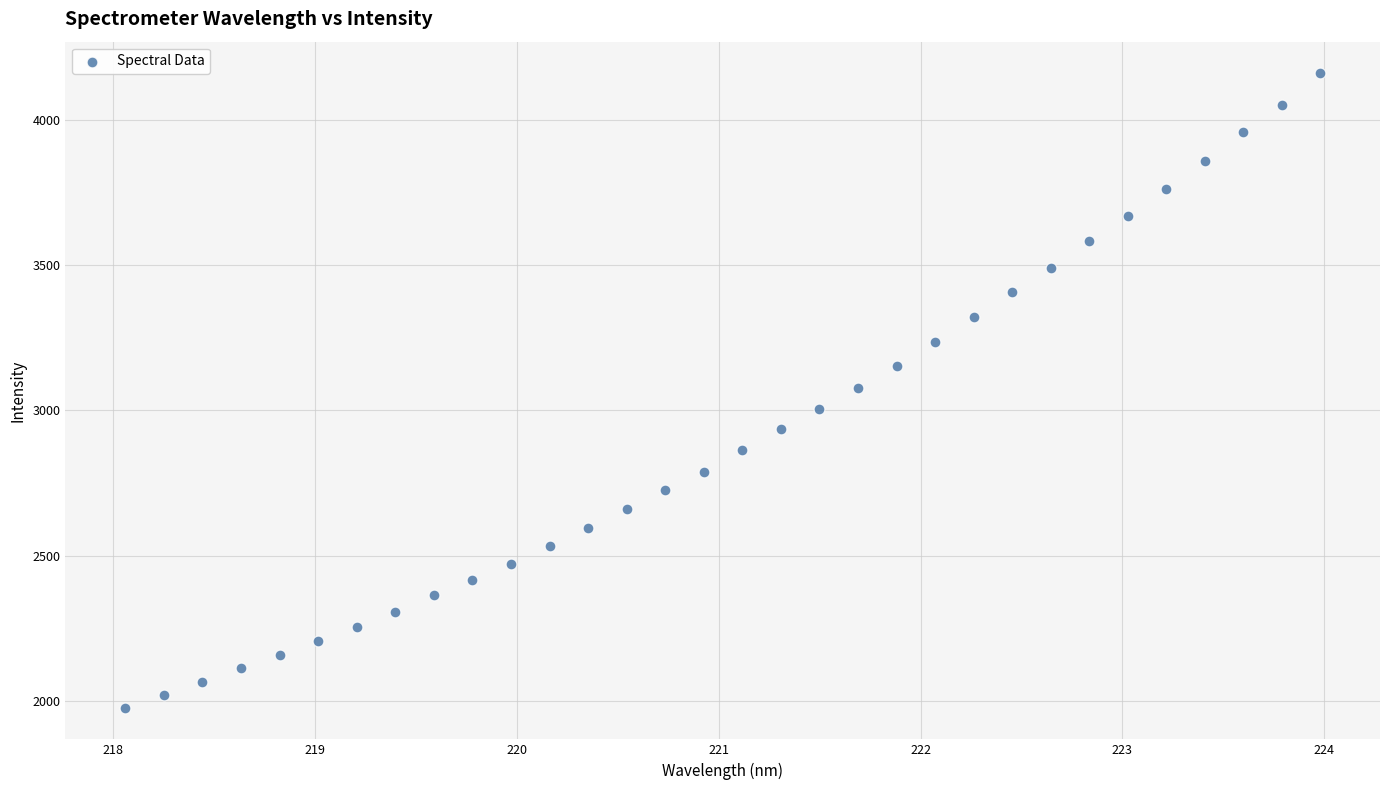

What is the range of Y values (max minus min)?

2182.6